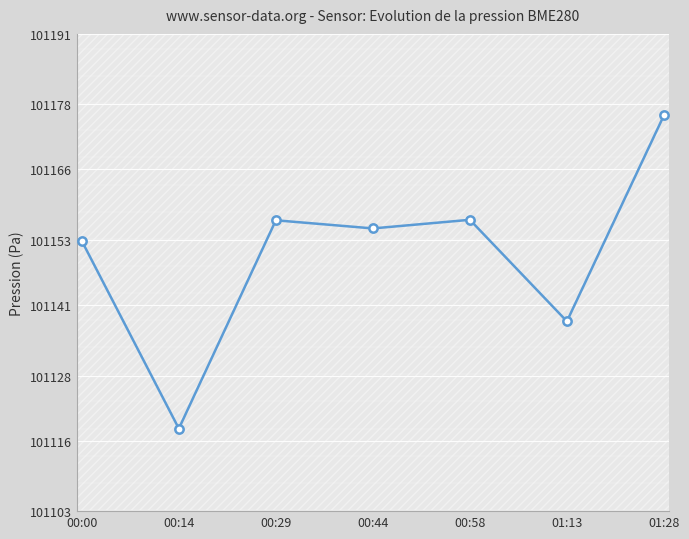

Where is the first local minimum?

00:14